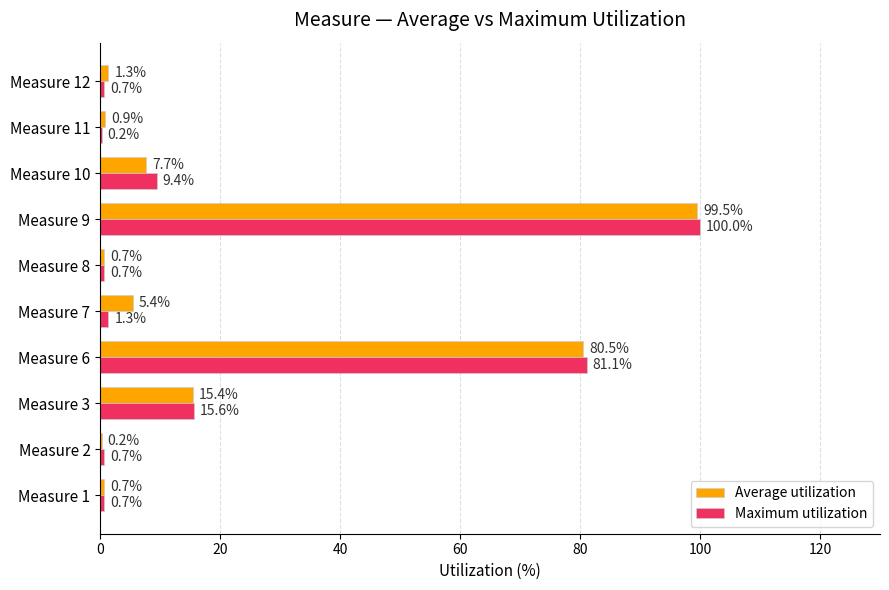

Read the Maximum utilization value at Measure 7.

1.3